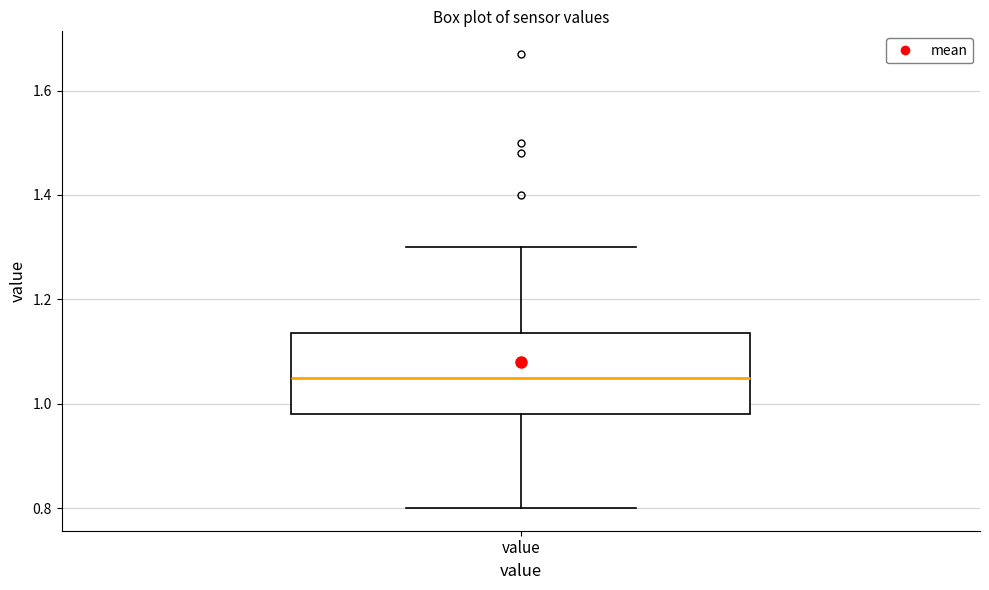

Transcribe this box plot: give where the median line is, the range the box spans, and where the two whiskers end, as read against the y-axis. The values are not printed on the chart, so give them approximately, as read against the axis.

median 1.06, box 0.98 to 1.14, whiskers 0.80 to 1.30